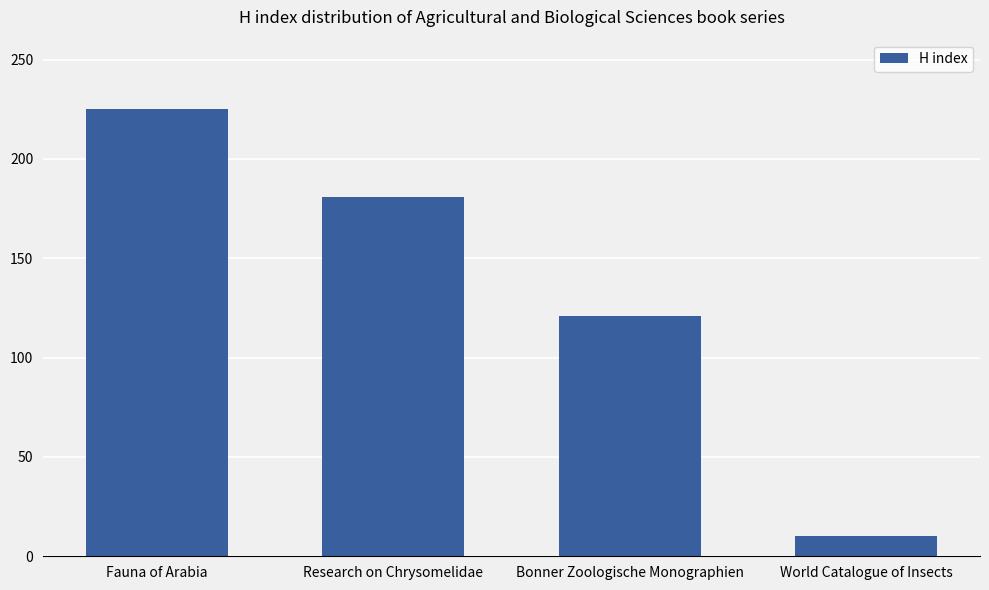

How many bars are there in total?

4